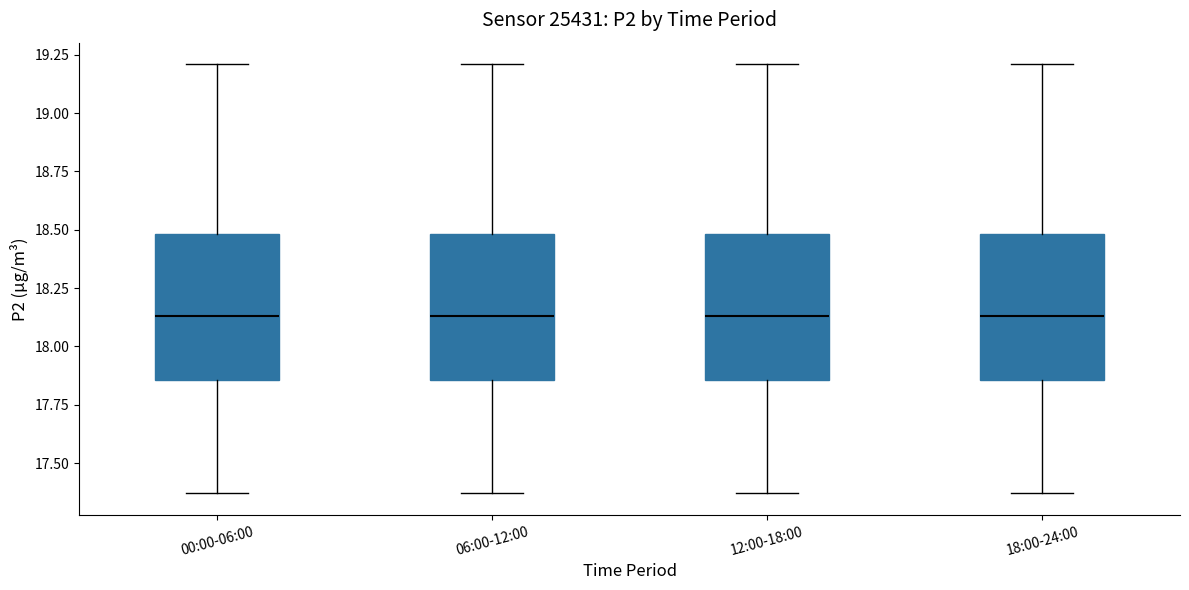

Where is the upper edge of the box for 12:00-18:00 on the y-axis? The values are not printed on the chart, so give them approximately, as read against the axis.

18.50